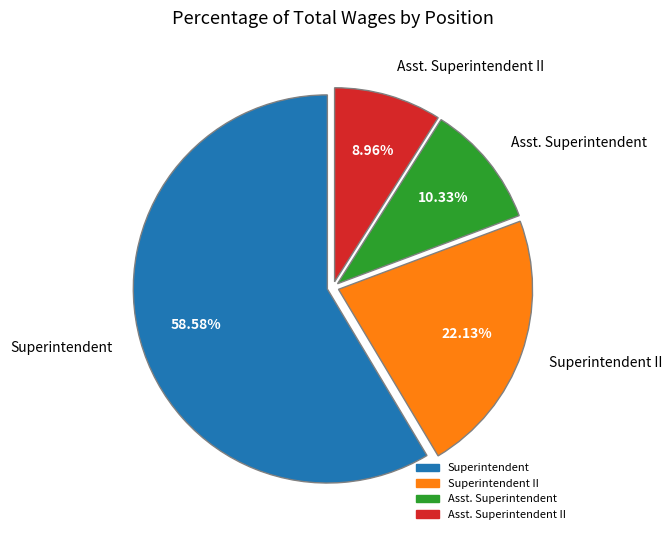

To the nearest percent, what portion does Asst. Superintendent represent?

10%